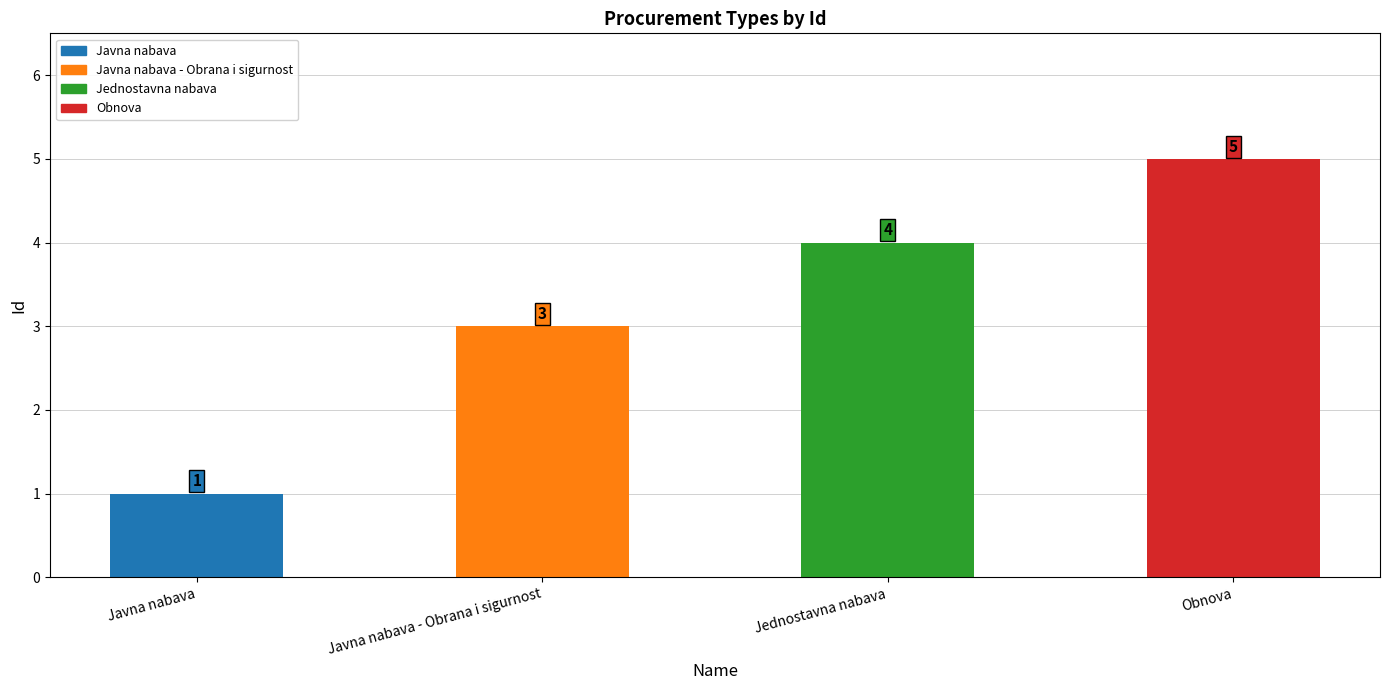

Reading left to right, transcribe all the data shown in this chart.

1	3	4	5